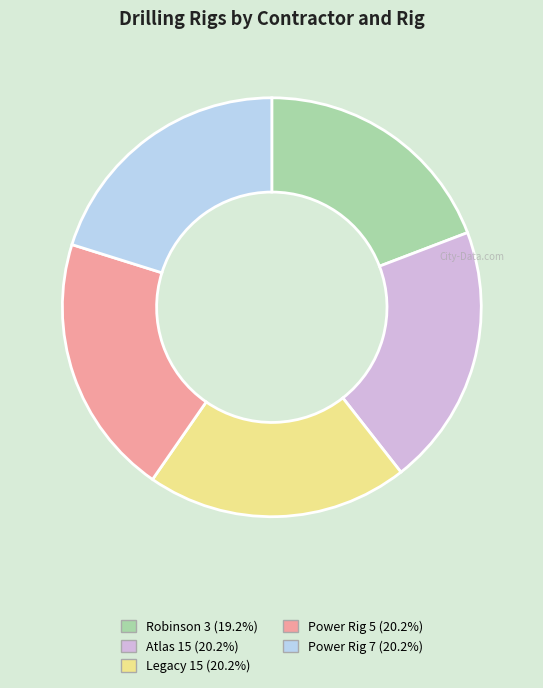

What is the ratio of the value at Power Rig 7 to the value at Robinson 3?

1.1